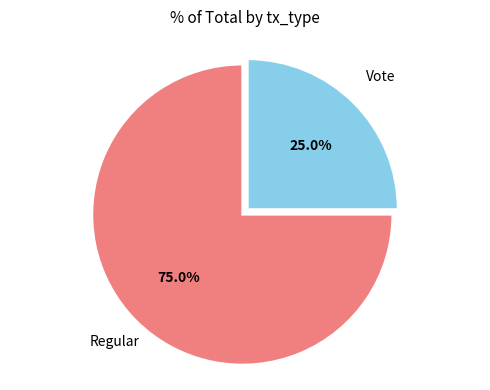

Is there a majority slice in this chart?

Yes